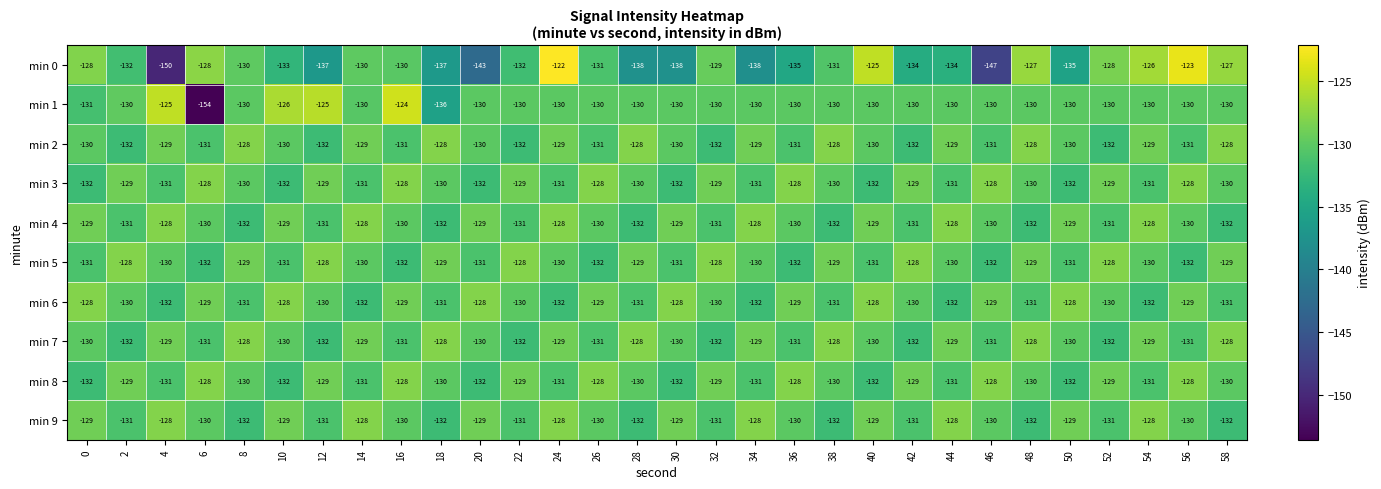

At which category does the chart reach its minimum across all series?

6